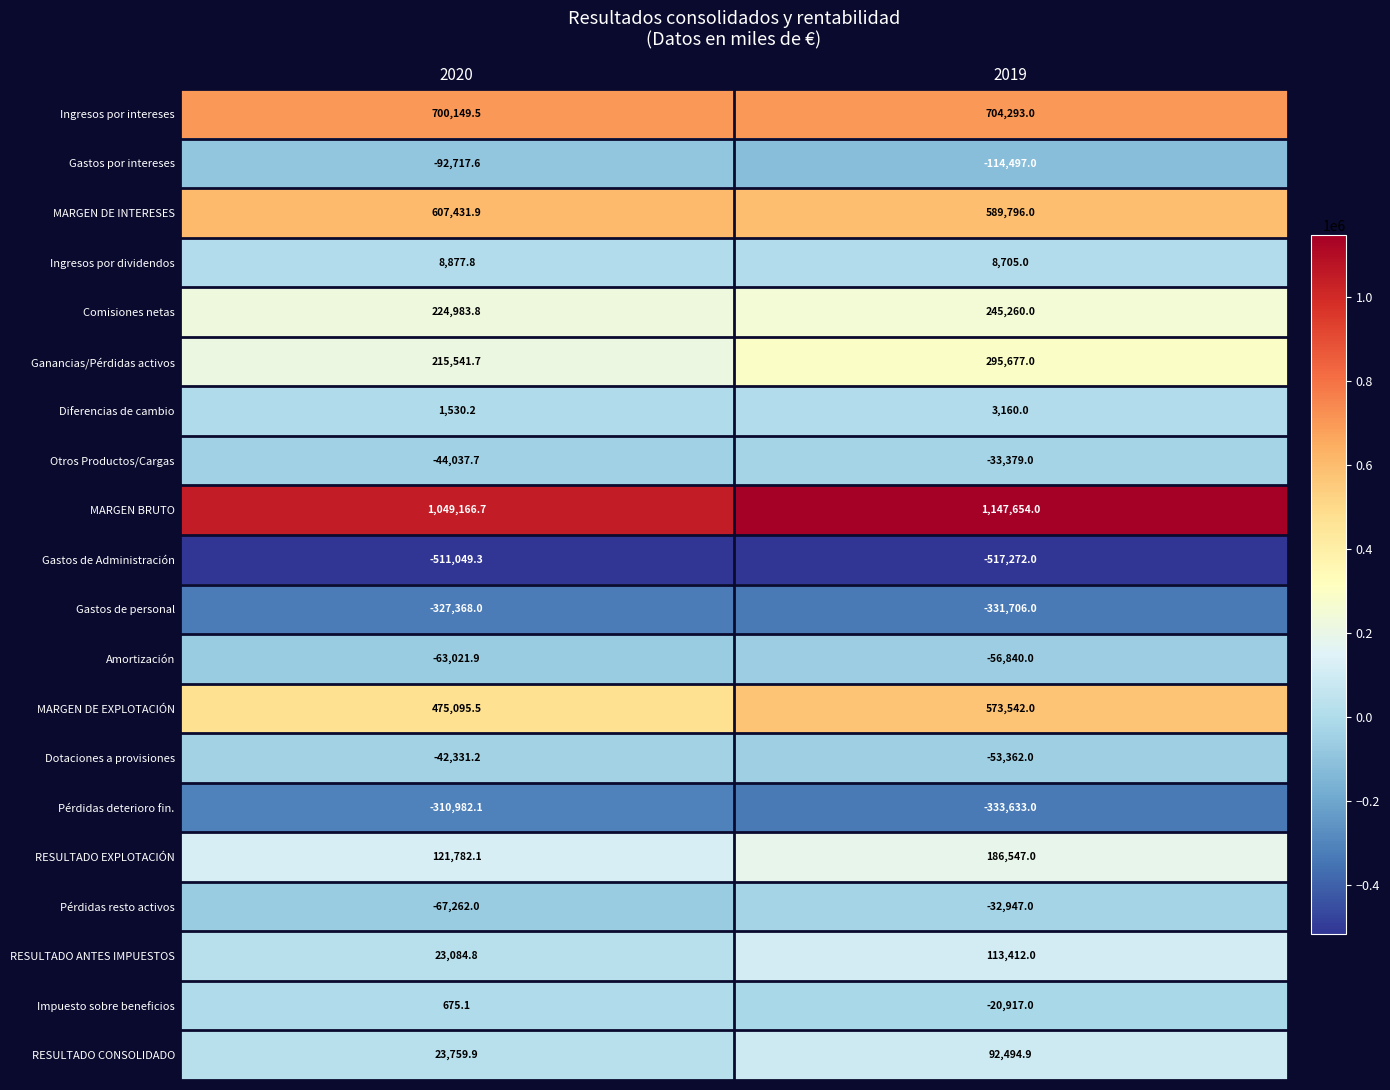

What is the sum of all MARGEN DE EXPLOTACIÓN values?

1048637.5